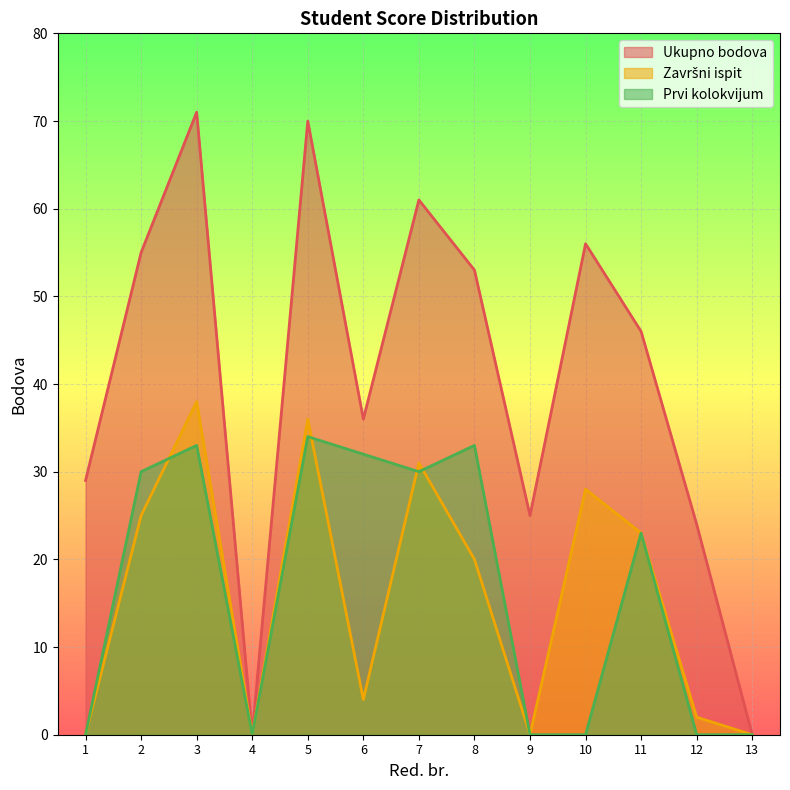

What is the total value across all series at 5?

140